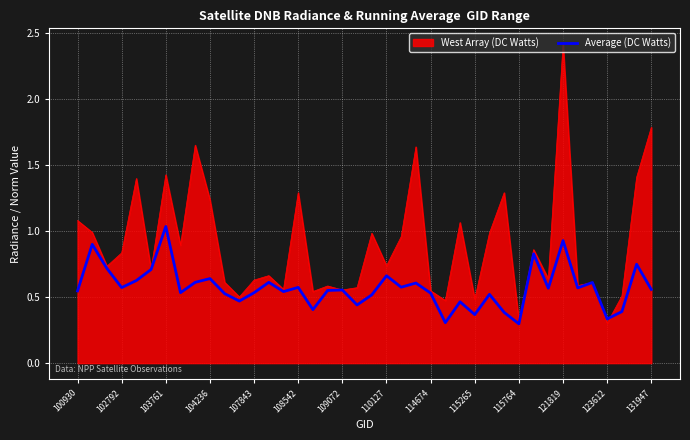

Which series has the widest spread of values?

West Array (DC Watts)